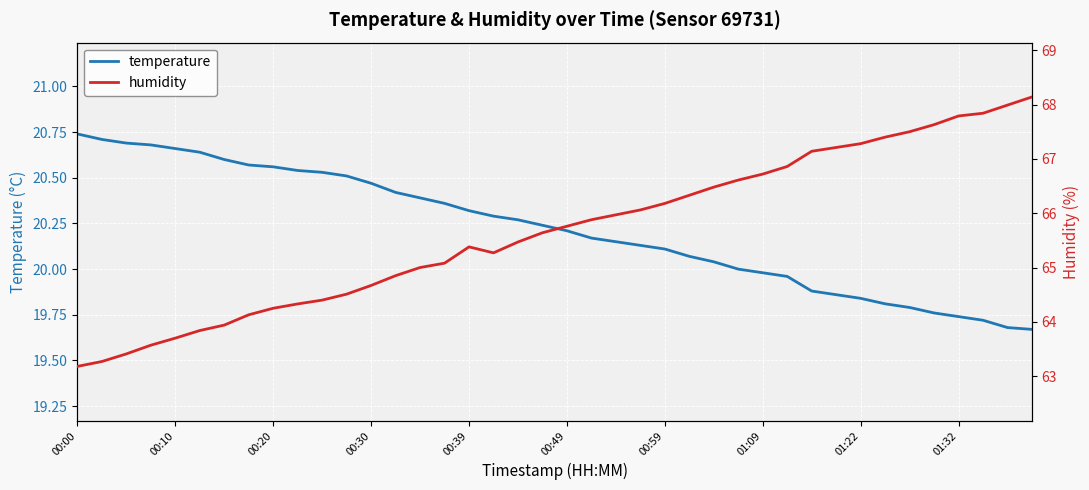

How many lines are shown in the chart?

2